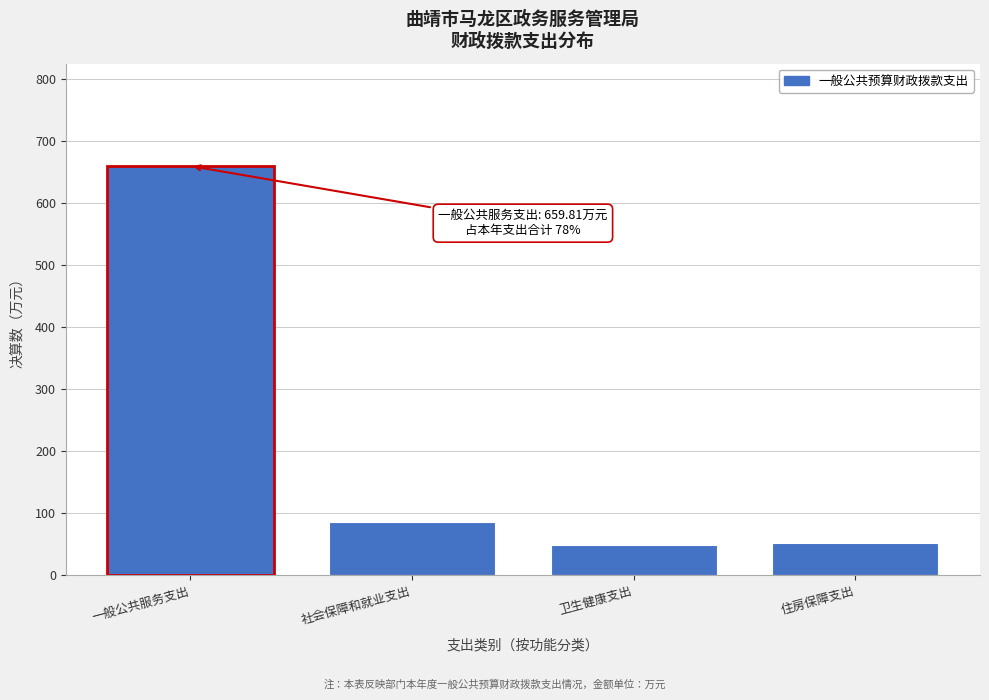

Where is the data nearest to the value 354?

社会保障和就业支出